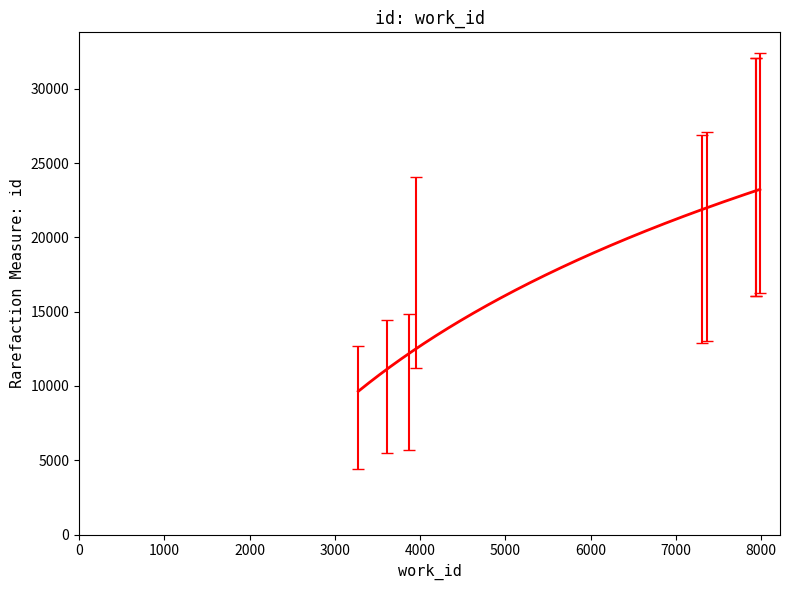

True or false: there are more than 0 points higher than both neighbors.

False